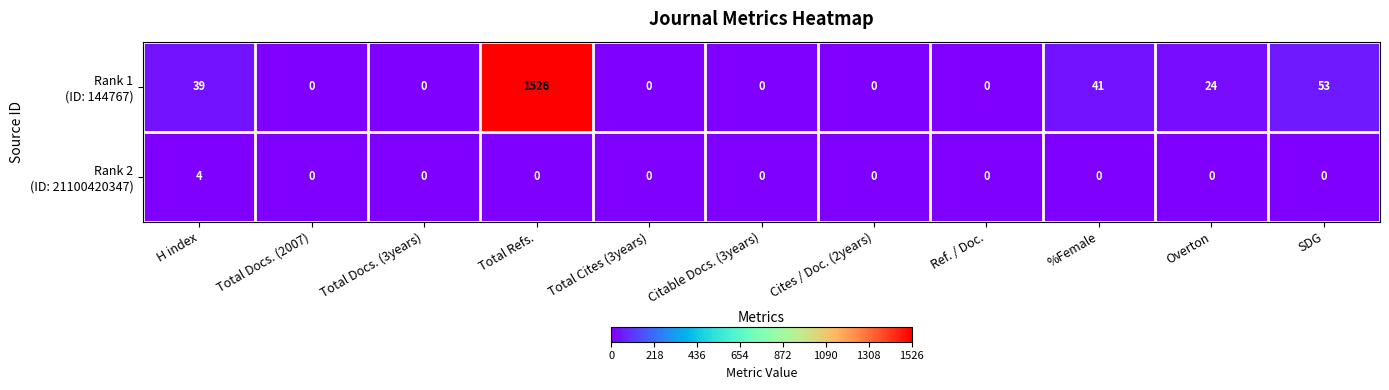

Which label corresponds to the largest value in the chart?

Total Refs.